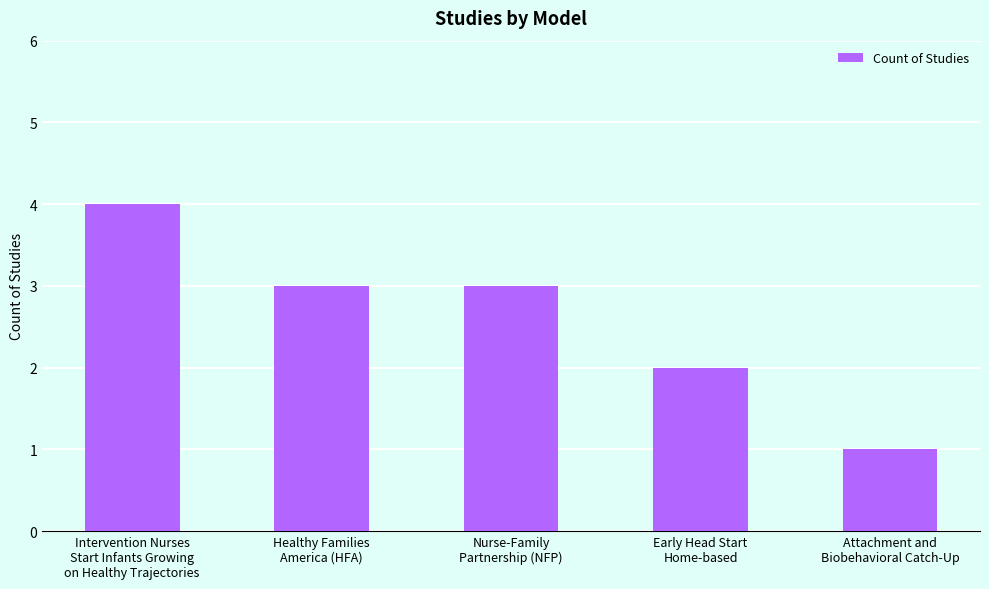

Where is the data nearest to the value 2?

Early Head Start
Home-based